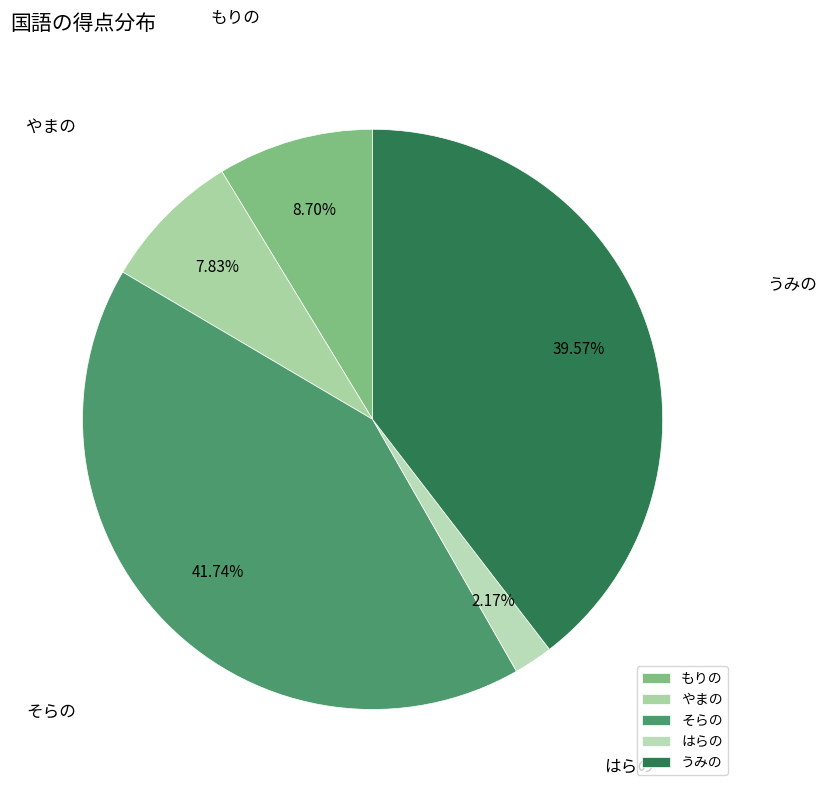

To the nearest percent, what is the average slice percentage?

20%